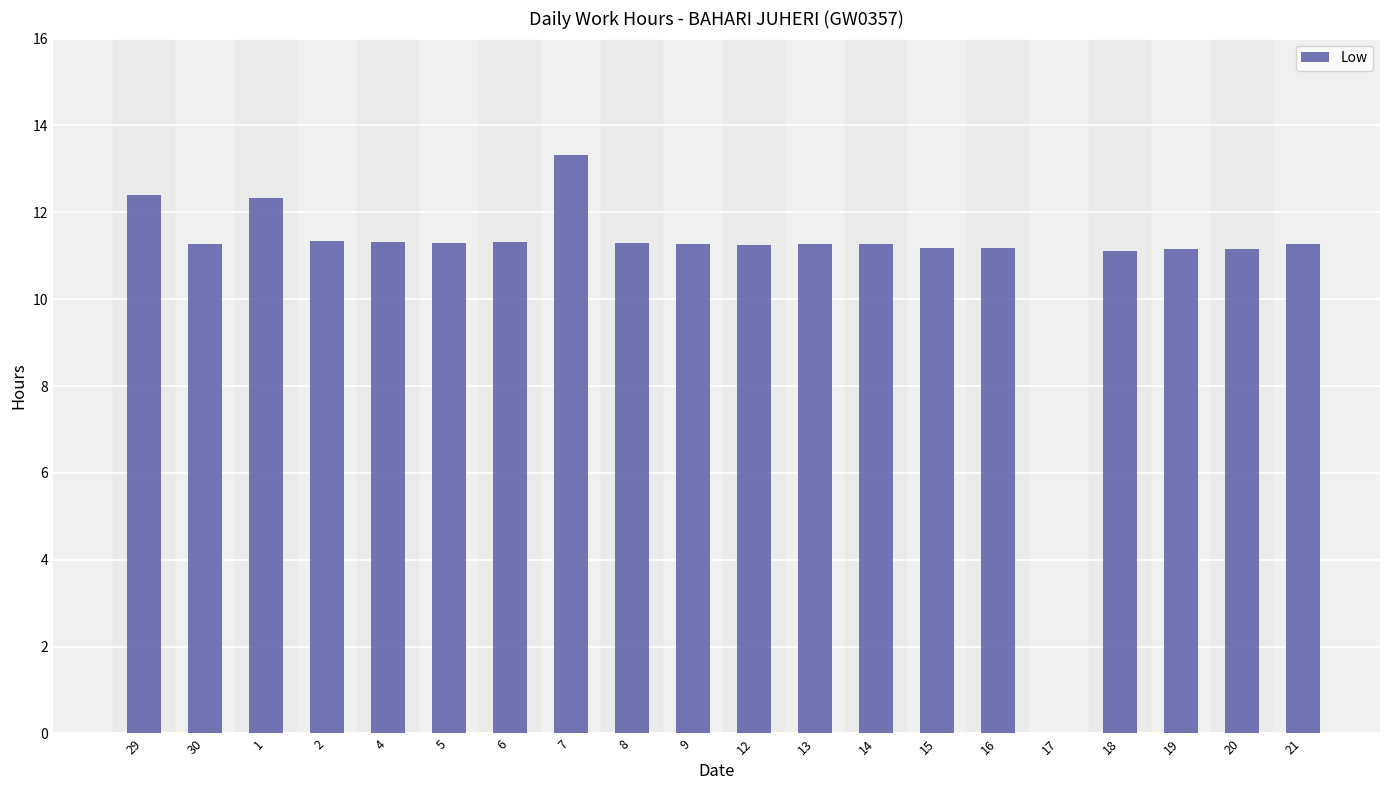

Read the value at 14.

11.3